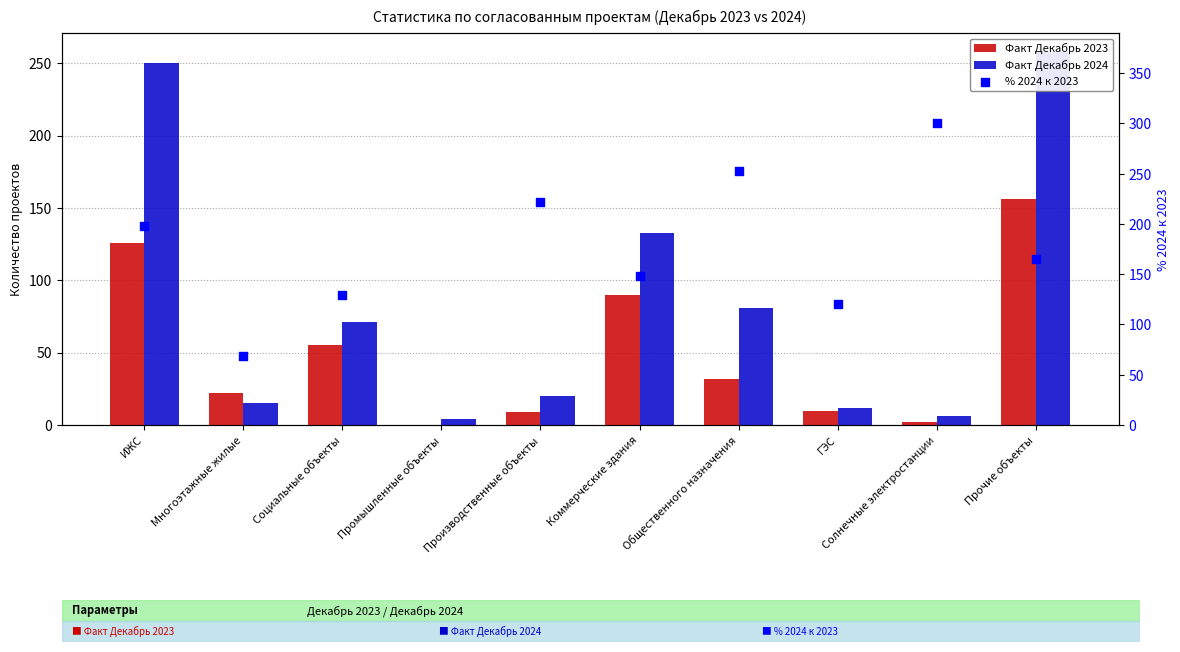

Which series contains the highest Y value?

Факт Декабрь 2024